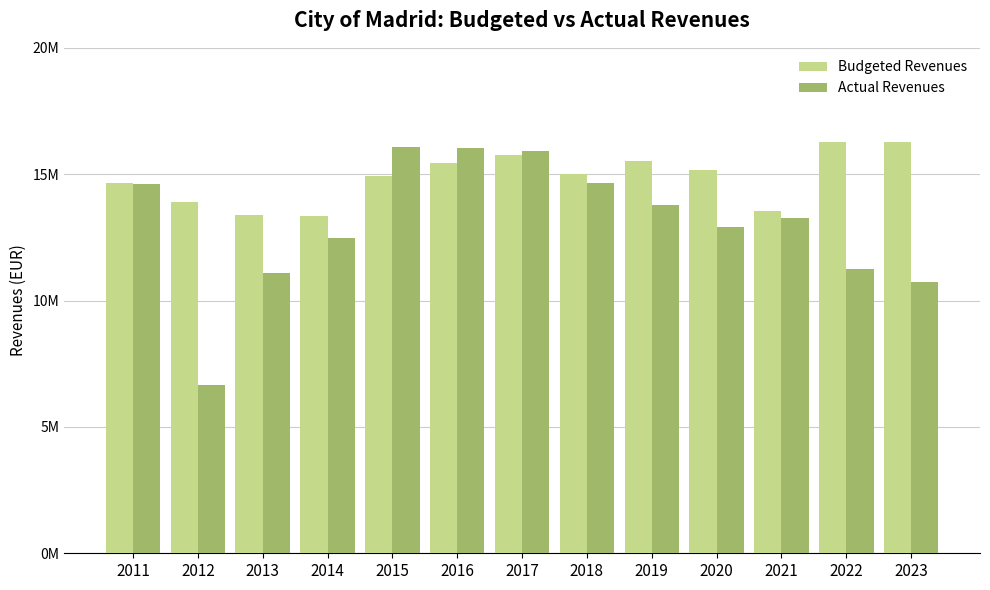

What are all the series names shown in the legend?

Budgeted Revenues, Actual Revenues